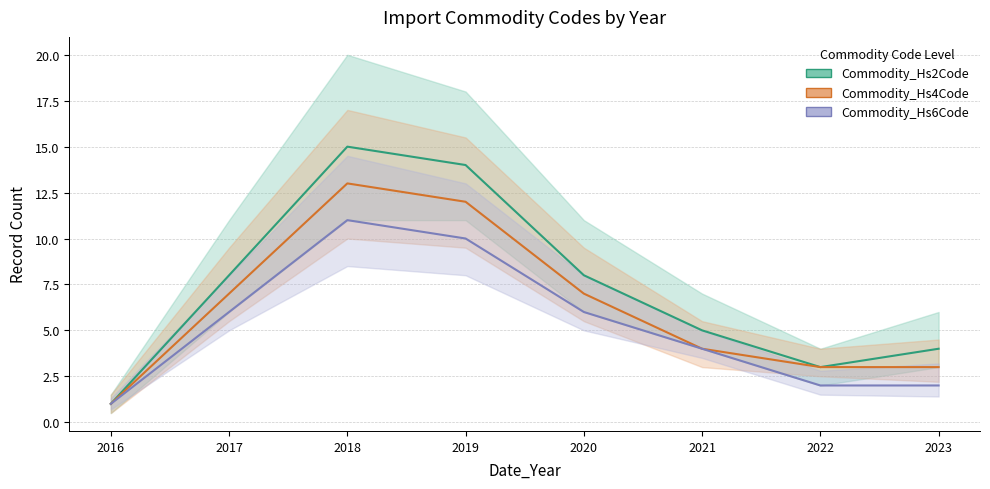

What is the difference between the maximum and minimum values in the Commodity_Hs6Code series?

10